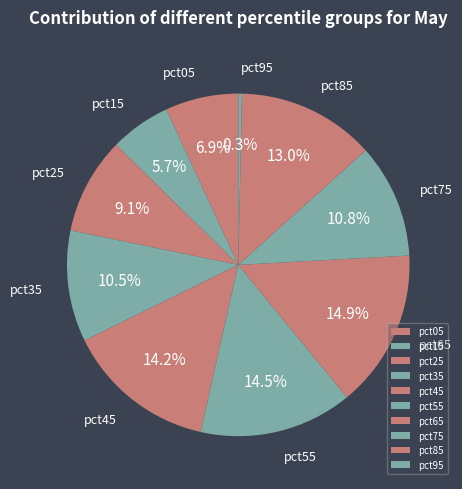

How many slices are in this pie chart?

10